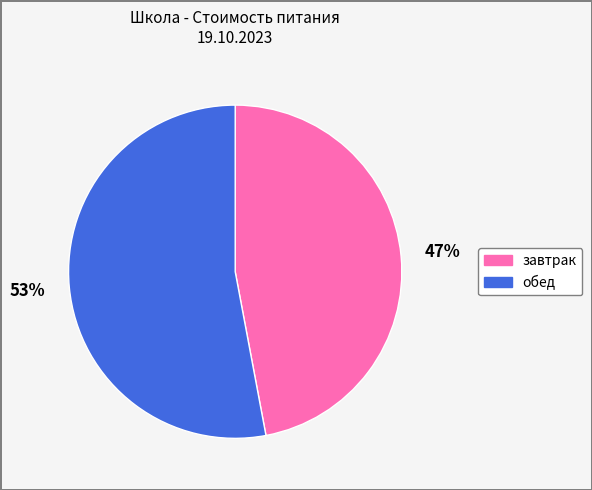

What is the ratio of the value at обед to the value at завтрак?

1.1